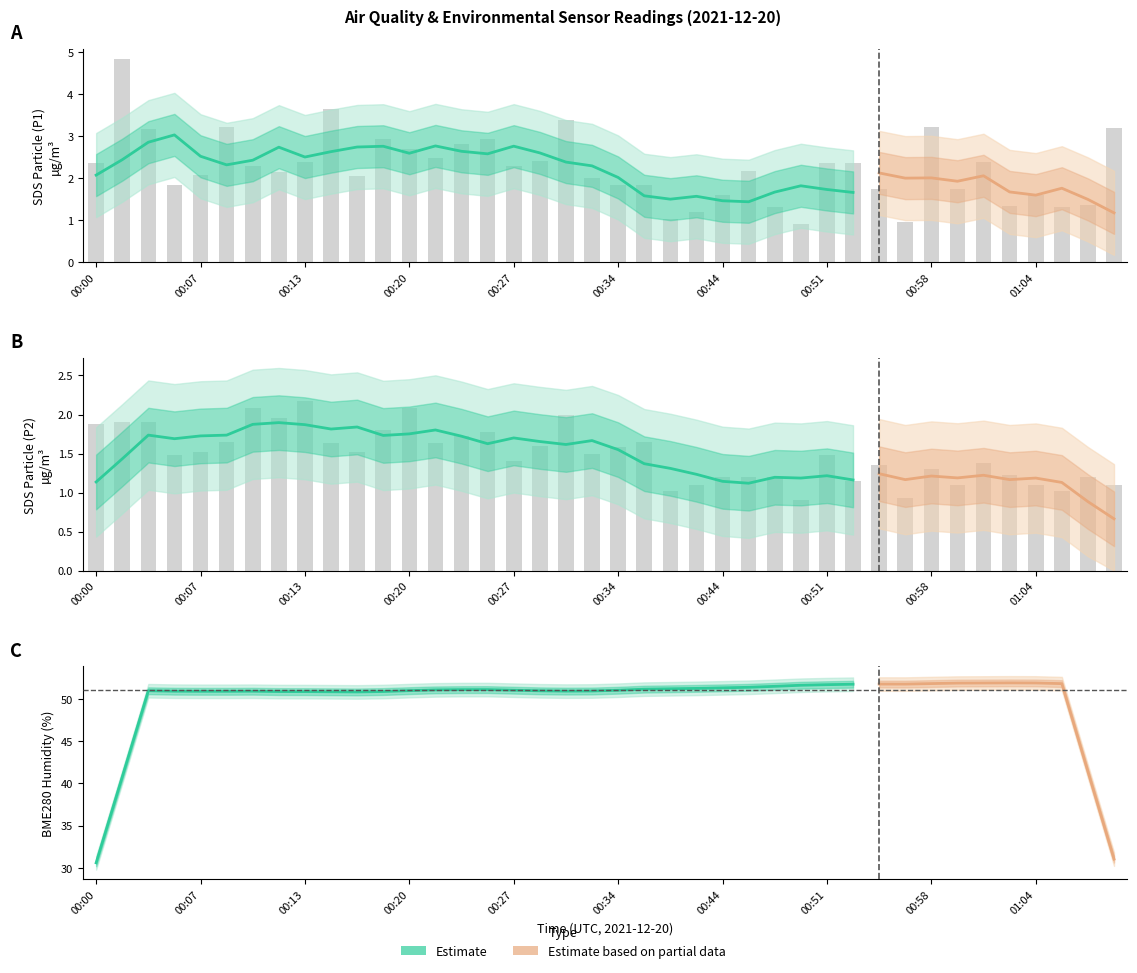

What is the label of the 3rd bar from the right?

01:06